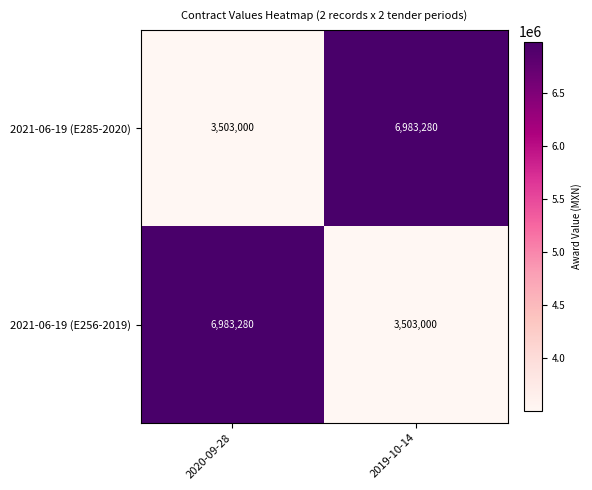

True or false: 2021-06-19 (E256-2019) has a value of 6983280 at 2020-09-28.

True